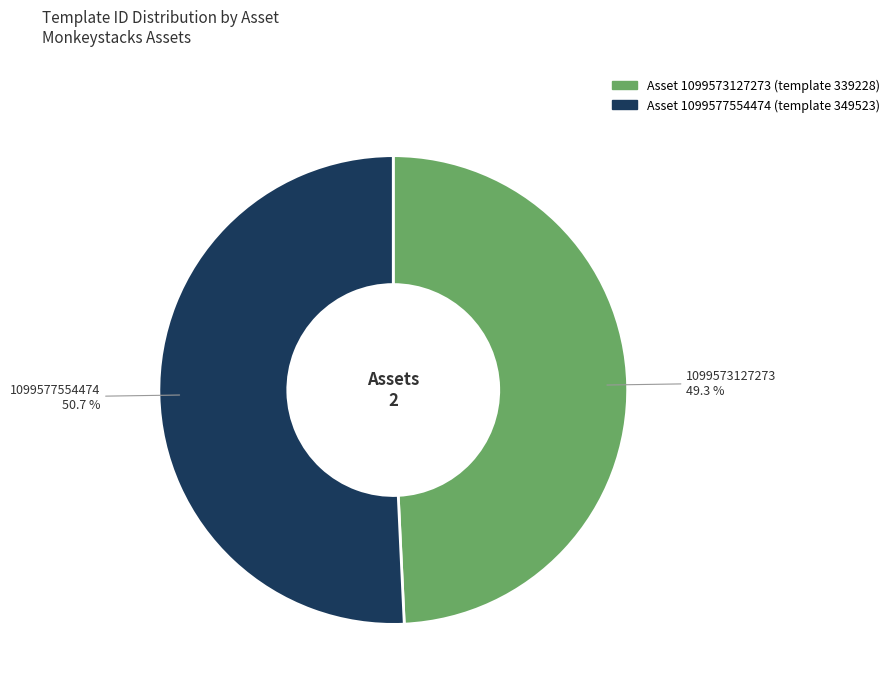

Is there a majority slice in this chart?

Yes